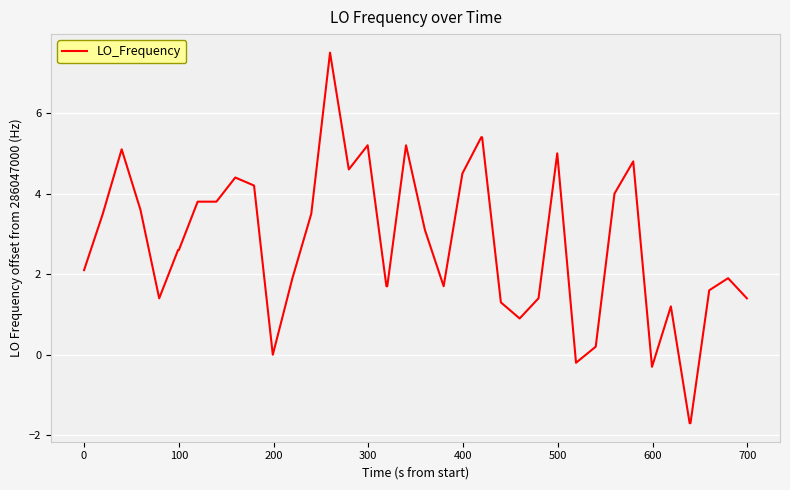

Reading right to left, what are all the values shown in this chart?

1.4	1.9	1.6	-1.7	-1.7	1.2	-0.3	4.8	4.0	0.2	-0.2	5.0	1.4	0.9	1.3	5.4	5.4	4.5	1.7	3.1	5.2	1.7	1.7	5.2	4.6	7.5	3.5	1.9	0.0	4.2	4.4	3.8	3.8	2.6	2.6	1.4	3.6	5.1	3.5	2.1